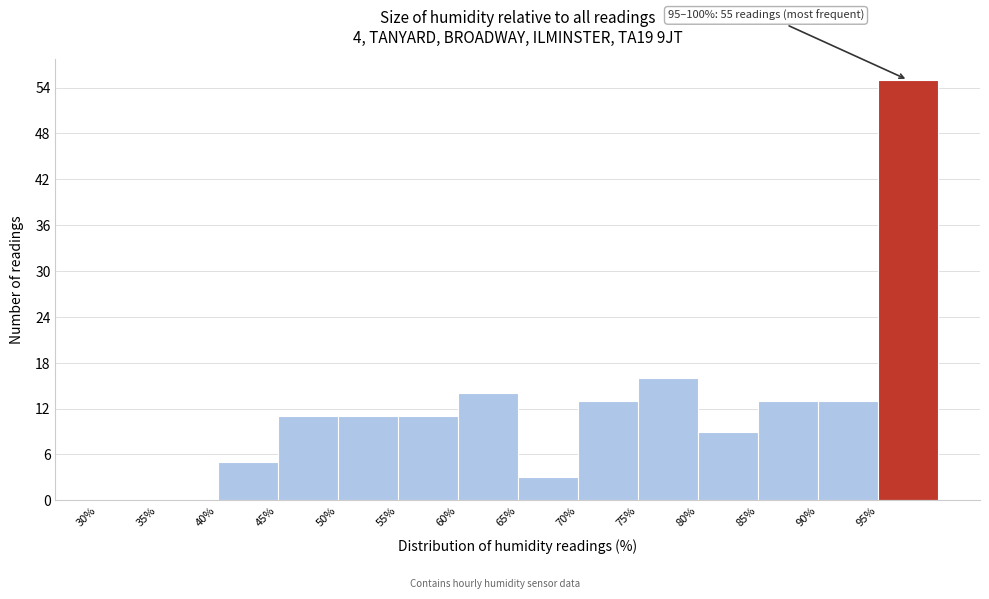

Over which range of the x-axis is the bar tallest?

95 to 100